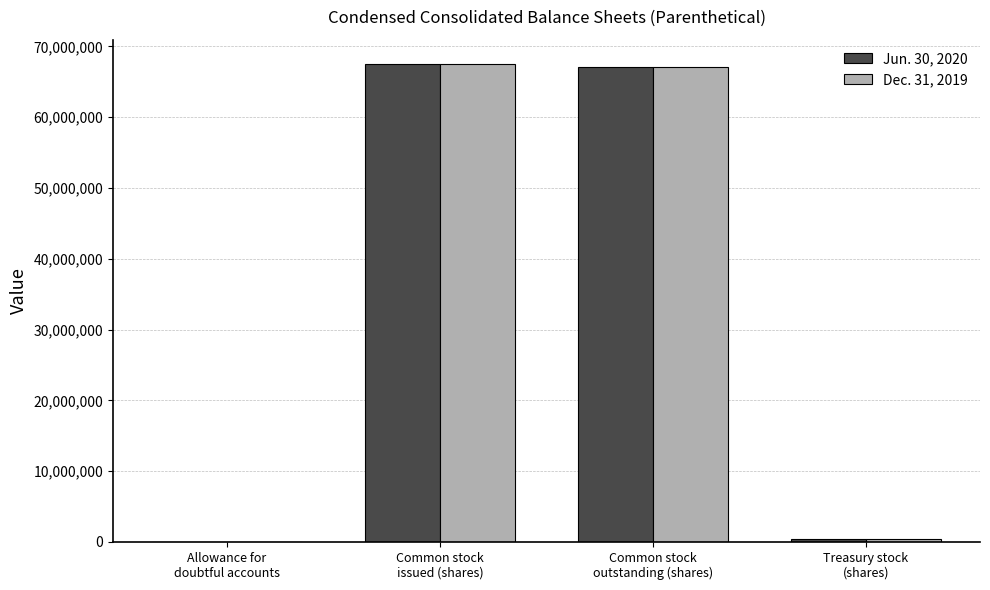

How many groups of bars are there?

4